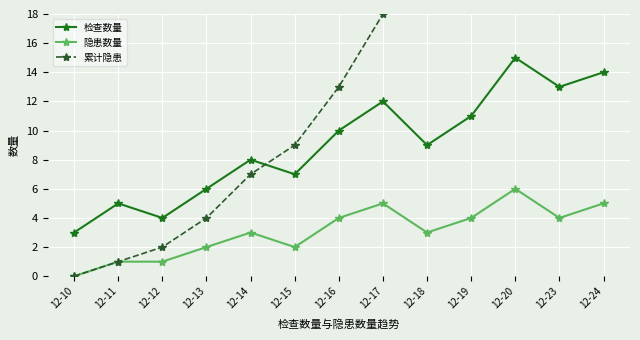

At 12-14, list the series in order from smallest to largest.

隐患数量, 累计隐患, 检查数量